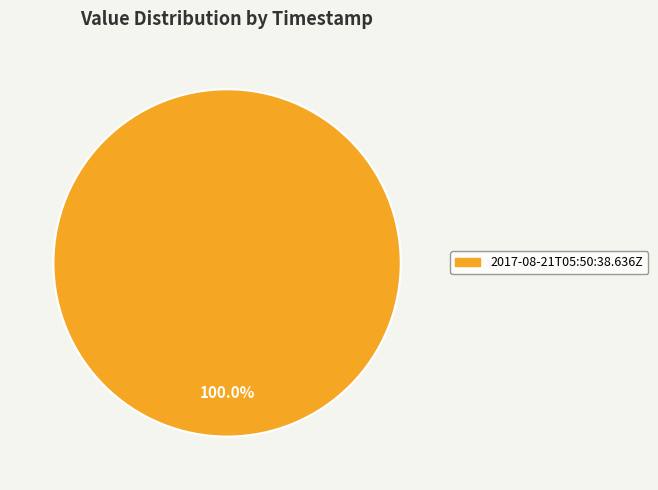

How many slices are in this pie chart?

1